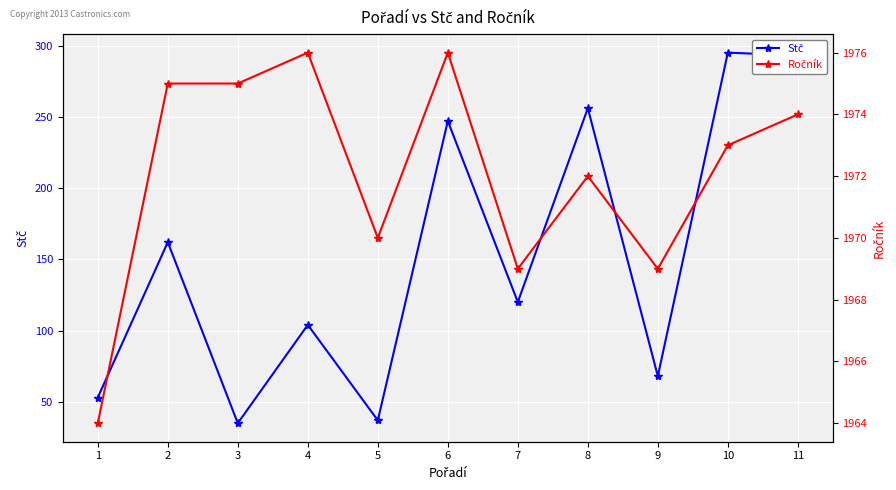

The Ročník series shows 1976 at 6. True or false?

True